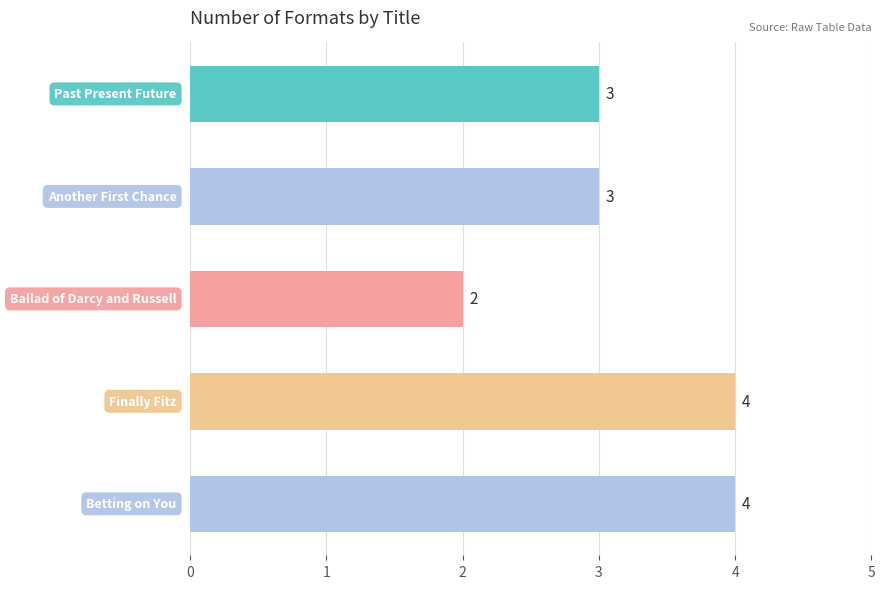

Reading top to bottom, transcribe all the data shown in this chart.

3	3	2	4	4